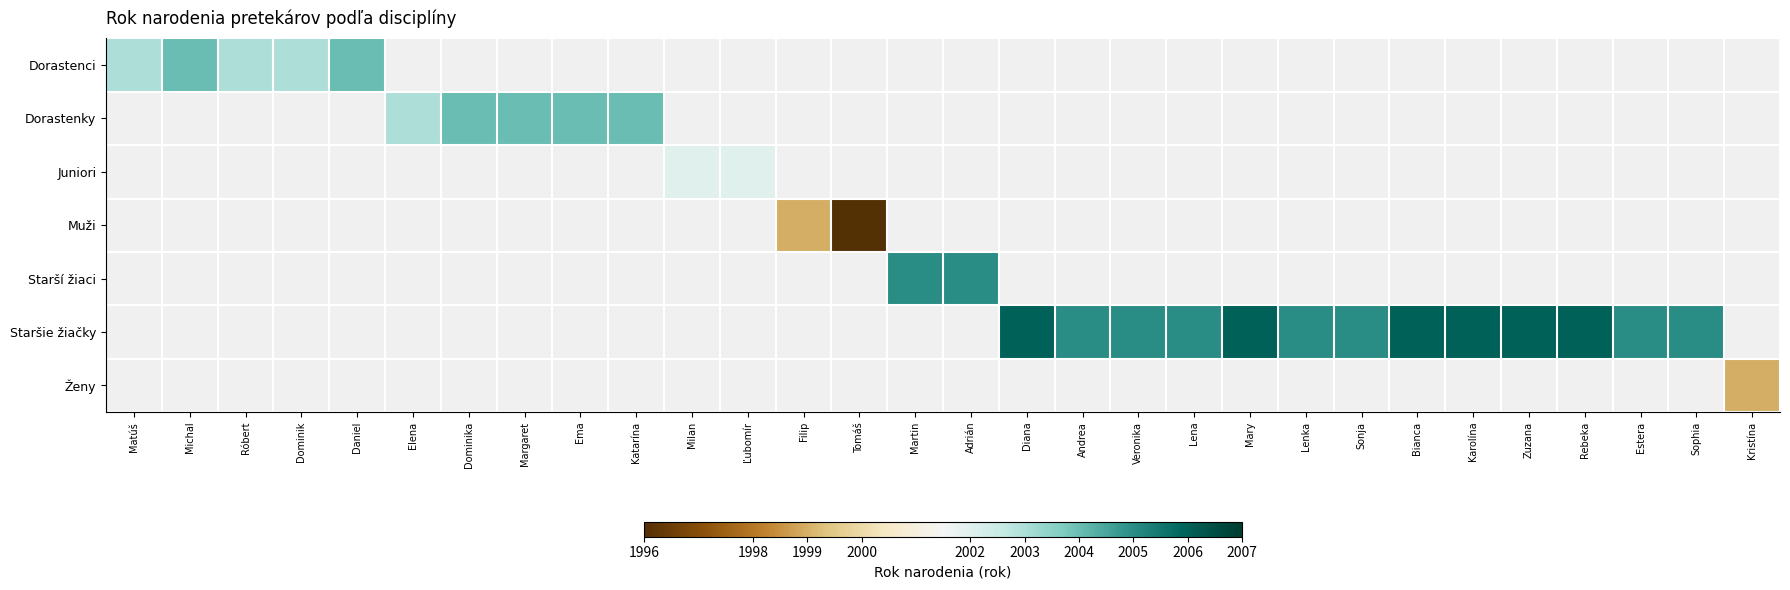

What is the maximum value shown in the chart?

2006.0